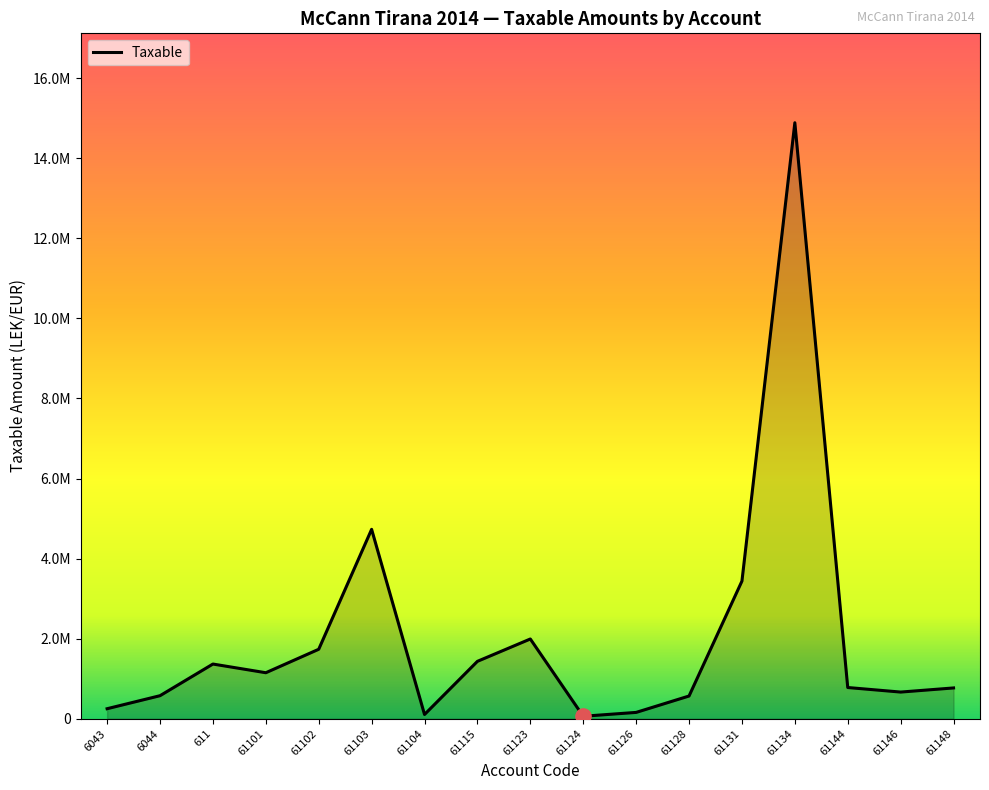

What is the change in value from 6043 to 61146?

+415858.4